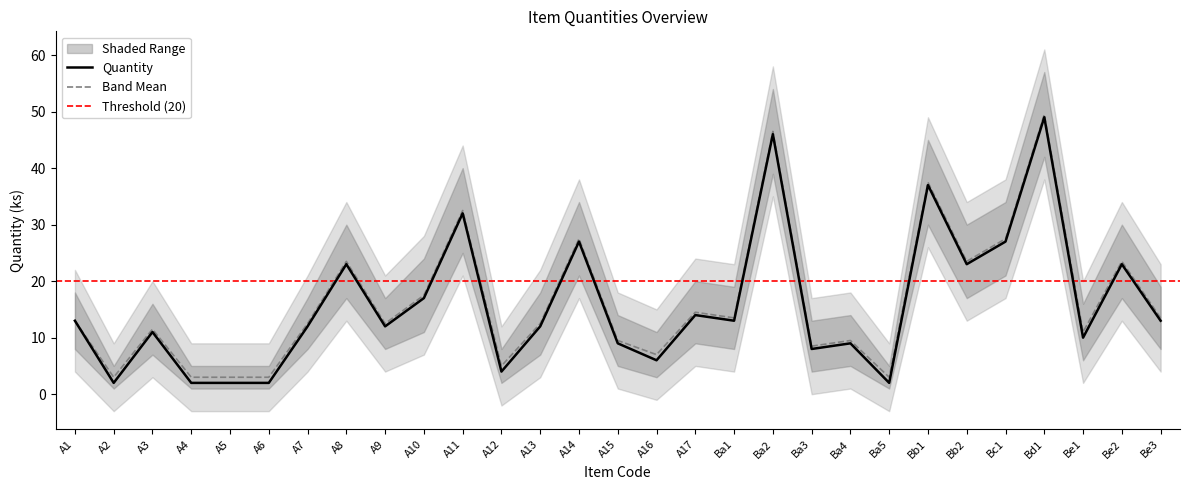

Reading right to left, what are all the values shown in this chart?

Quantity (ks): Be3=13.0	Be2=23.0	Be1=10.0	Bd1=49.0	Bc1=27.0	Bb2=23.0	Bb1=37.0	Ba5=2.0	Ba4=9.0	Ba3=8.0	Ba2=46.0	Ba1=13.0	A17=14.0	A16=6.0	A15=9.0	A14=27.0	A13=12.0	A12=4.0	A11=32.0	A10=17.0	A9=12.0	A8=23.0	A7=12.0	A6=2.0	A5=2.0	A4=2.0	A3=11.0	A2=2.0	A1=13.0
Upper Band: Be3=13.5	Be2=23.5	Be1=11.0	Bd1=49.5	Bc1=27.5	Bb2=23.5	Bb1=37.5	Ba5=3.0	Ba4=9.5	Ba3=8.5	Ba2=46.5	Ba1=13.5	A17=14.5	A16=7.0	A15=9.5	A14=27.5	A13=12.5	A12=5.0	A11=32.5	A10=17.5	A9=12.5	A8=23.5	A7=12.5	A6=3.0	A5=3.0	A4=3.0	A3=11.5	A2=3.0	A1=13.0